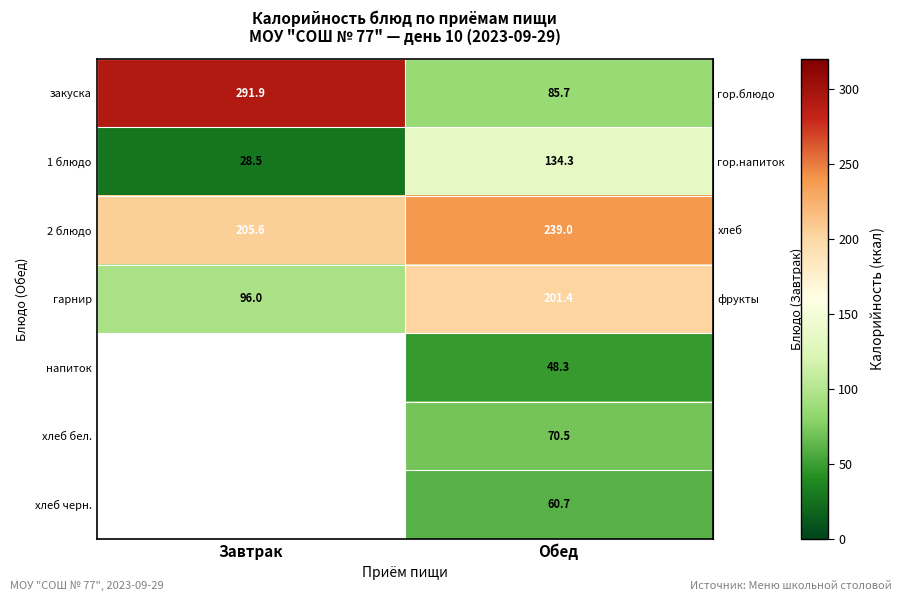

Which series changed the most between Завтрак and Обед?

row_0